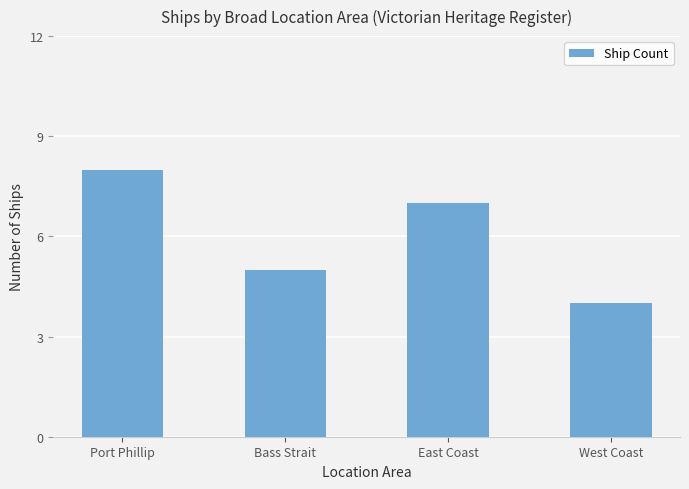

What is the label of the 2nd bar from the right?

East Coast